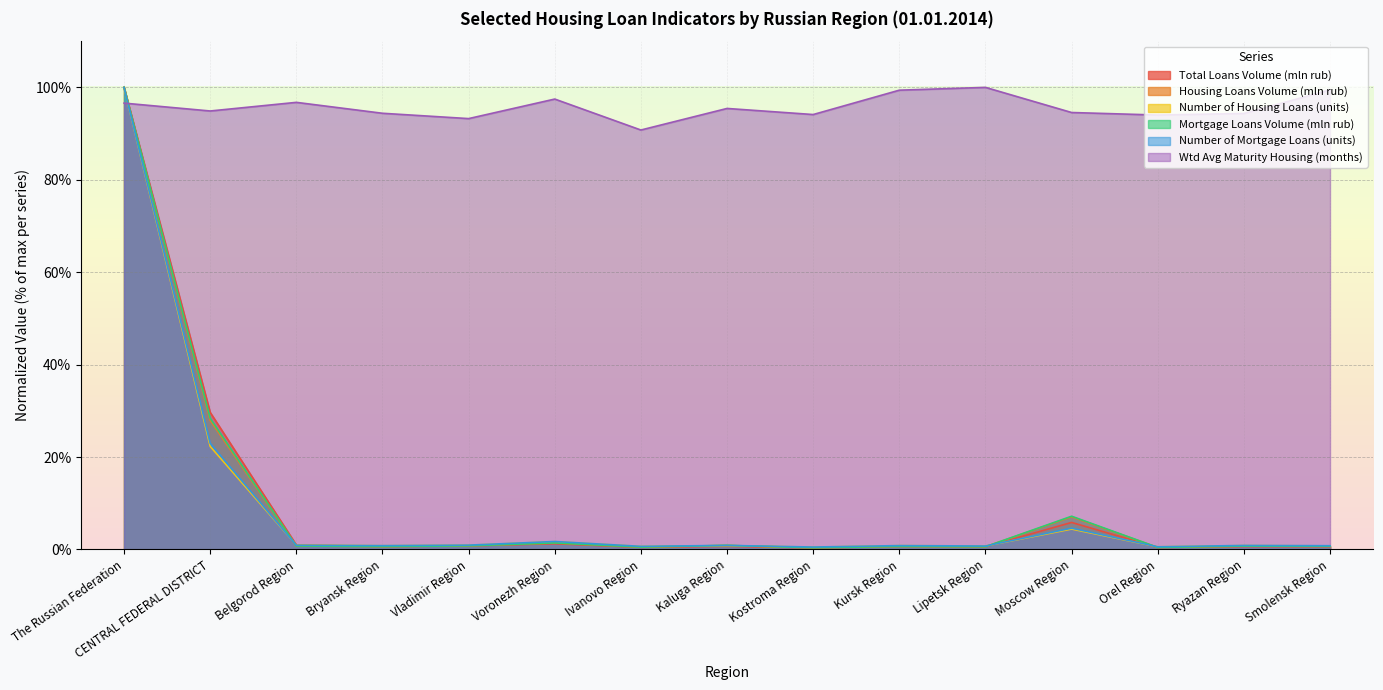

What is the smallest value displayed?

0.3